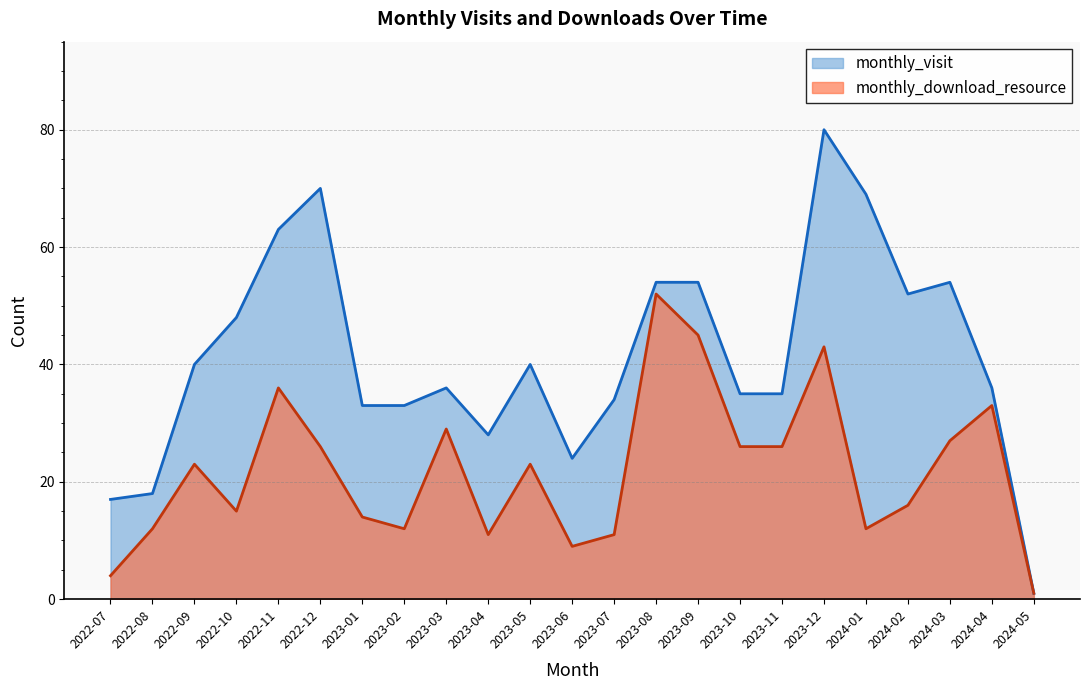

What is the difference between the monthly_visit values at 2023-09 and 2023-03?

18